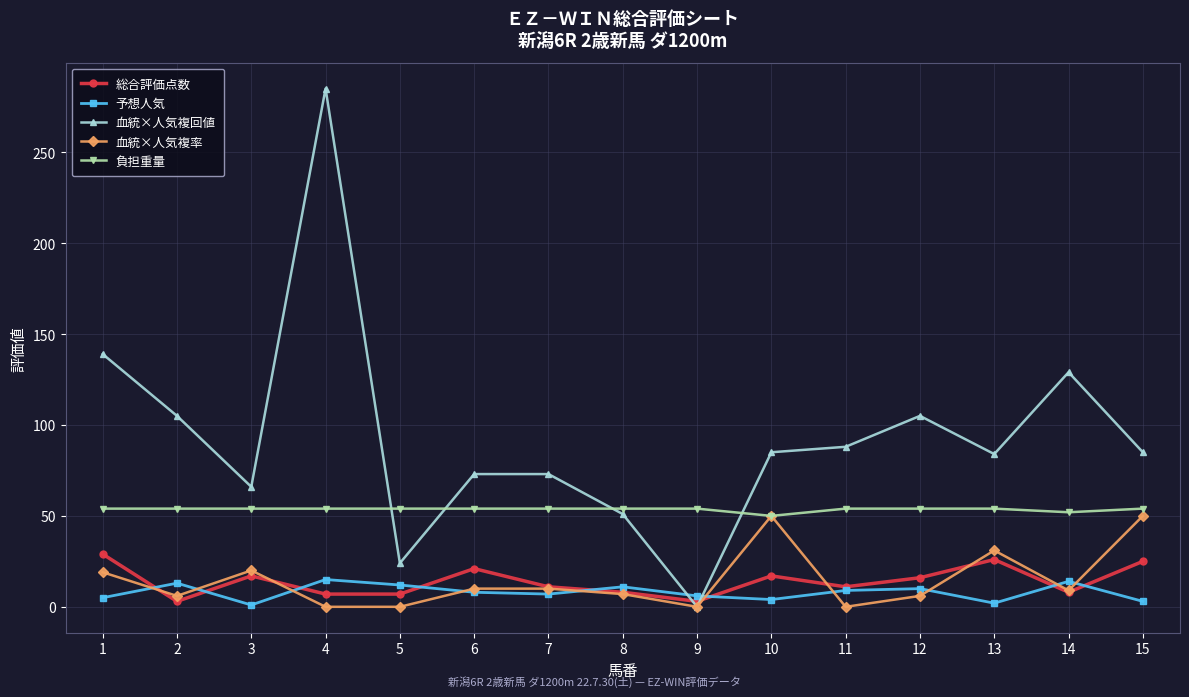

True or false: 血統×人気複回値 has a value of 85 at 15.

True